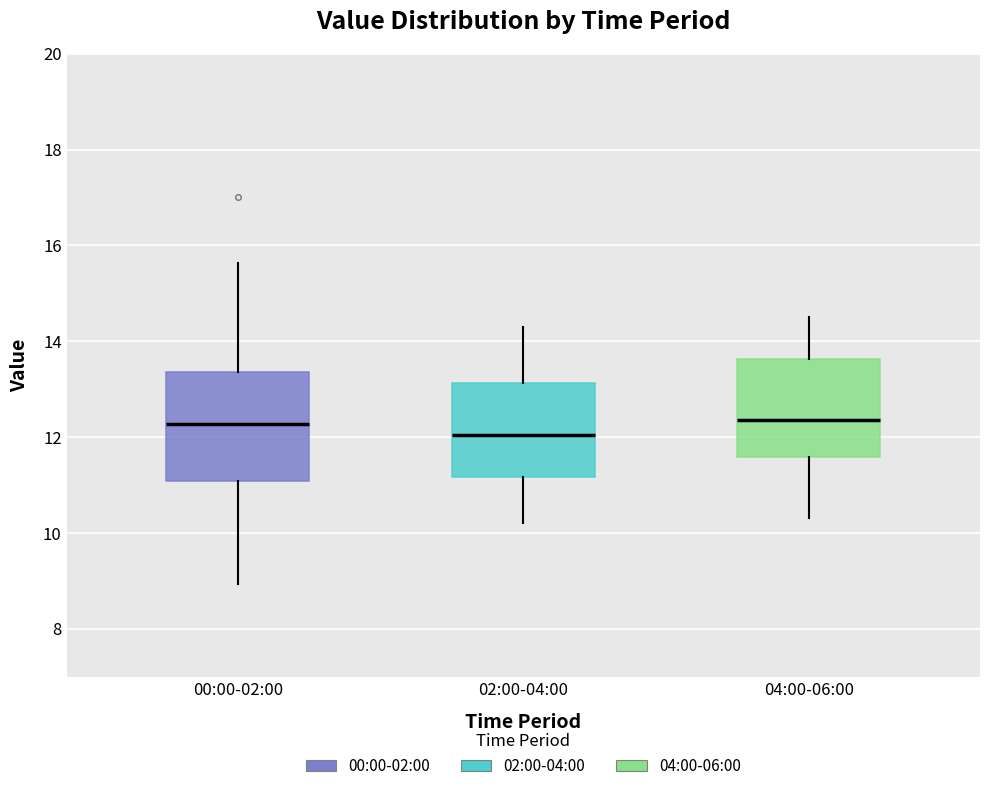

Reading left to right, read every box against the y-axis: the position of its median line, the range the box covers, and the ends of its whiskers. The values are not printed on the chart, so give them approximately, as read against the axis.

00:00-02:00: median 12.2, box 11.0 to 13.4, whiskers 9.0 to 15.6
02:00-04:00: median 12.0, box 11.2 to 13.2, whiskers 10.2 to 14.4
04:00-06:00: median 12.4, box 11.6 to 13.6, whiskers 10.4 to 14.6